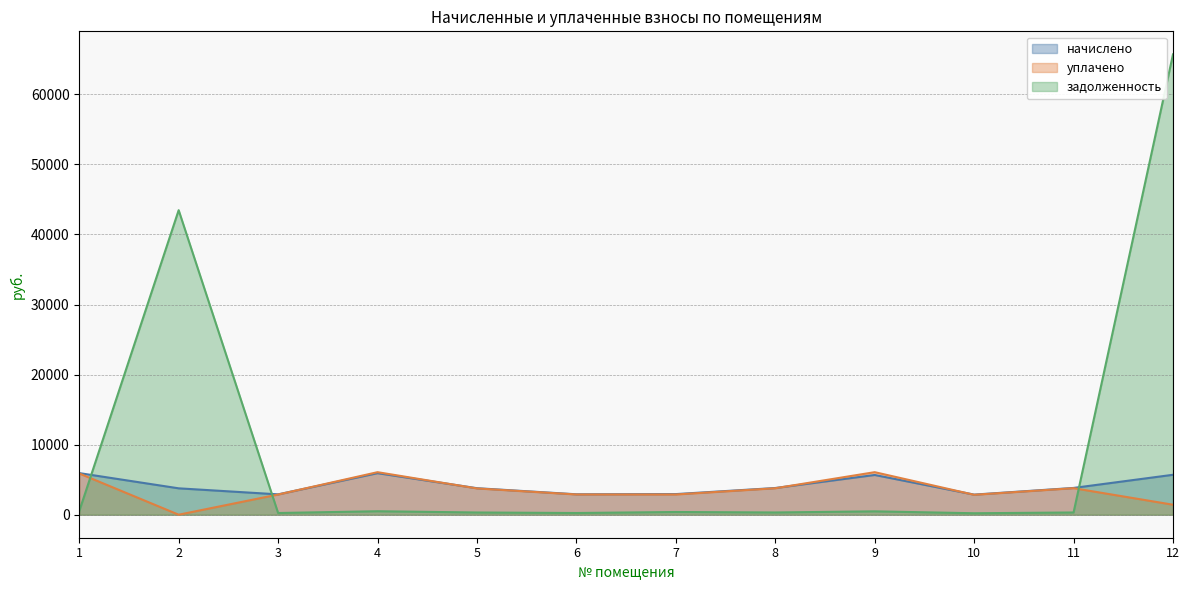

What are all the series names shown in the legend?

начислено, уплачено, задолженность